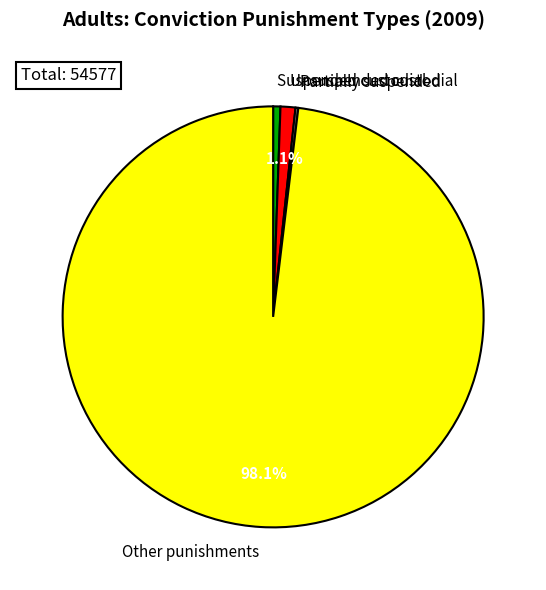

What percentage is NOT represented by Other punishments?

1.9%